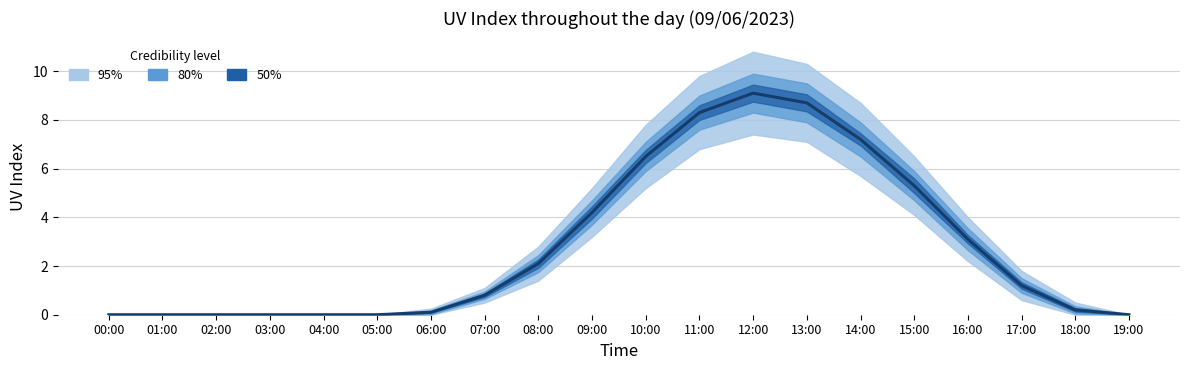

True or false: the data shows 0.0 at 02:00.

True